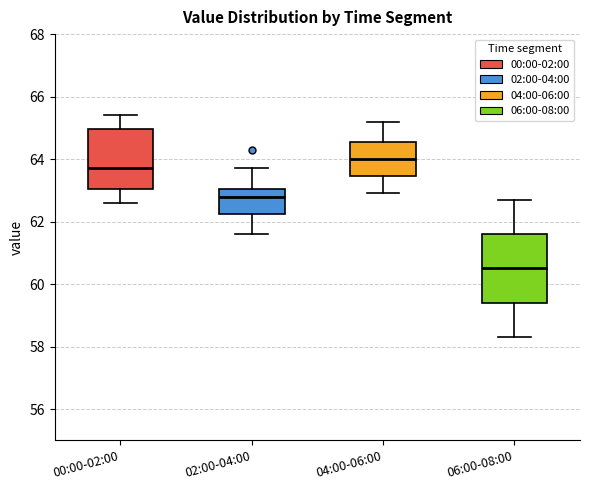

Reading left to right, transcribe this box plot: for each box, give where its median line is, the range the box spans, and where its two whiskers end, as read against the y-axis. The values are not printed on the chart, so give them approximately, as read against the axis.

00:00-02:00: median 63.8, box 63.0 to 65.0, whiskers 62.6 to 65.4
02:00-04:00: median 62.8, box 62.2 to 63.0, whiskers 61.6 to 63.8
04:00-06:00: median 64.0, box 63.4 to 64.6, whiskers 63.0 to 65.2
06:00-08:00: median 60.6, box 59.4 to 61.6, whiskers 58.4 to 62.8